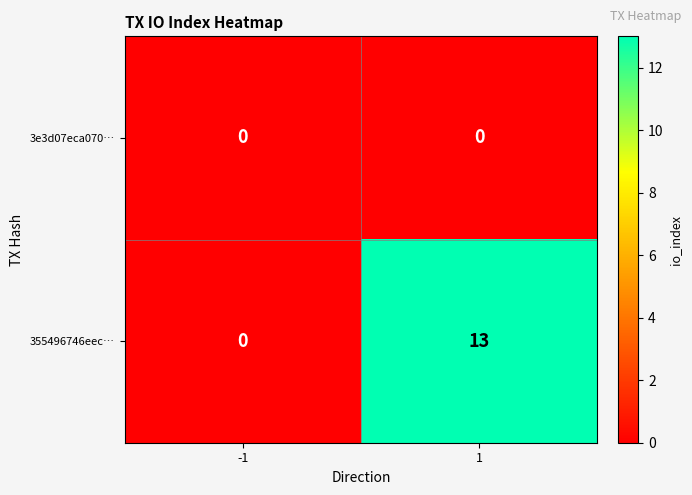

At which category is the sum across all series the highest?

1